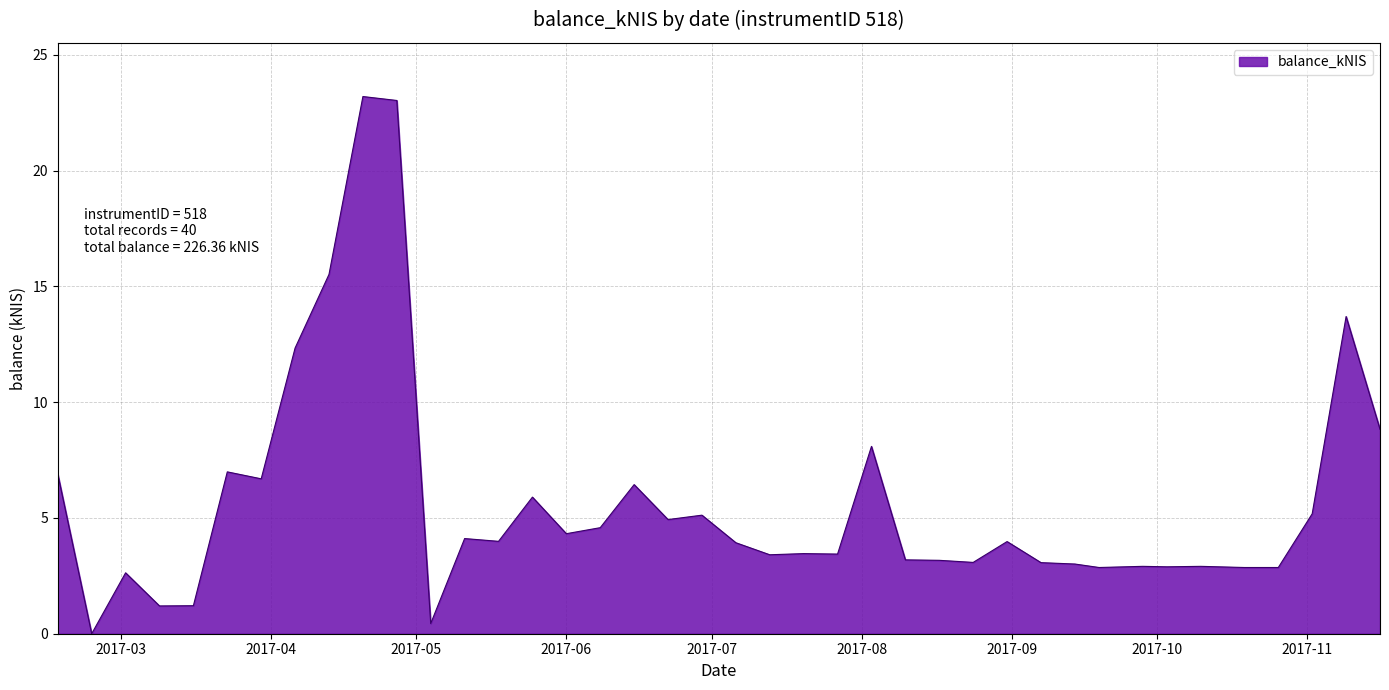

What is the maximum value shown in the chart?

23.2